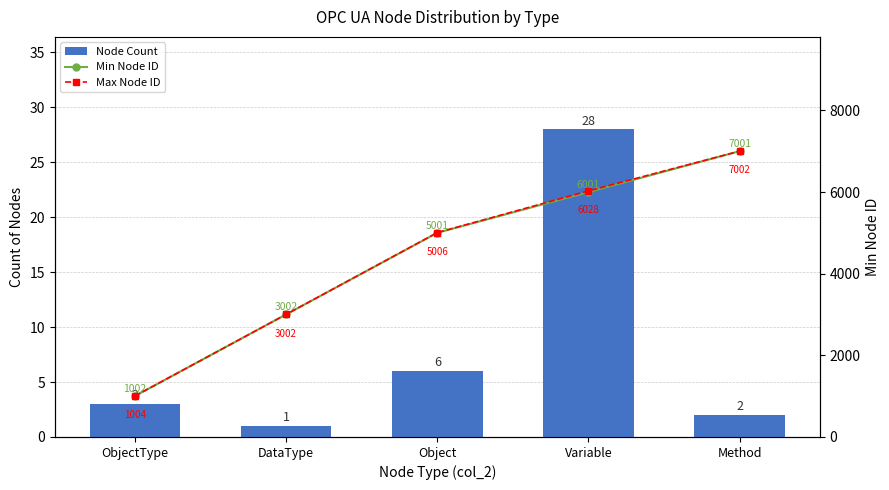

What is the sum of all Min Node ID values?

22007